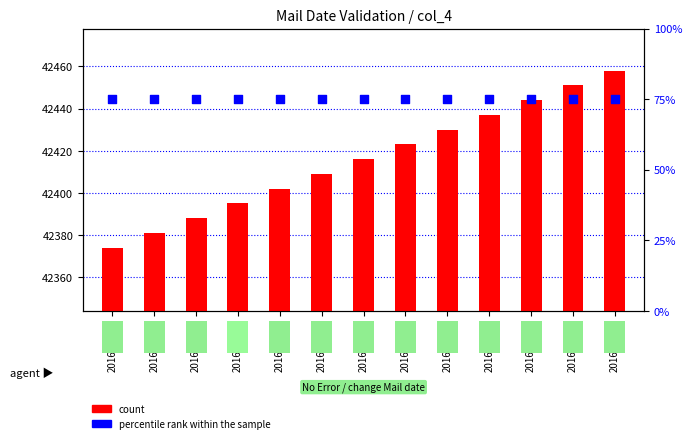

At which category is the sum across all series the highest?

2016-03-29